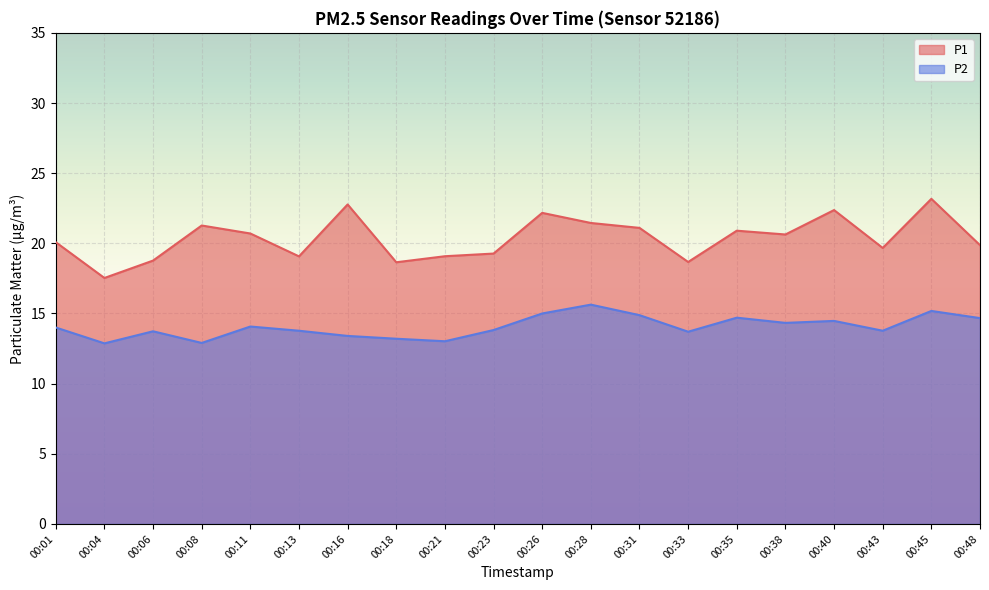

What is the difference between the maximum and minimum values in the P1 series?

5.6